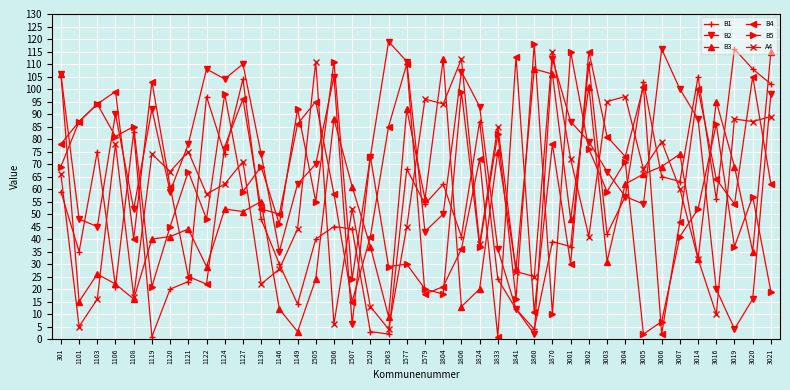

Between 1506 and 1520, which series saw the biggest shift?

B3